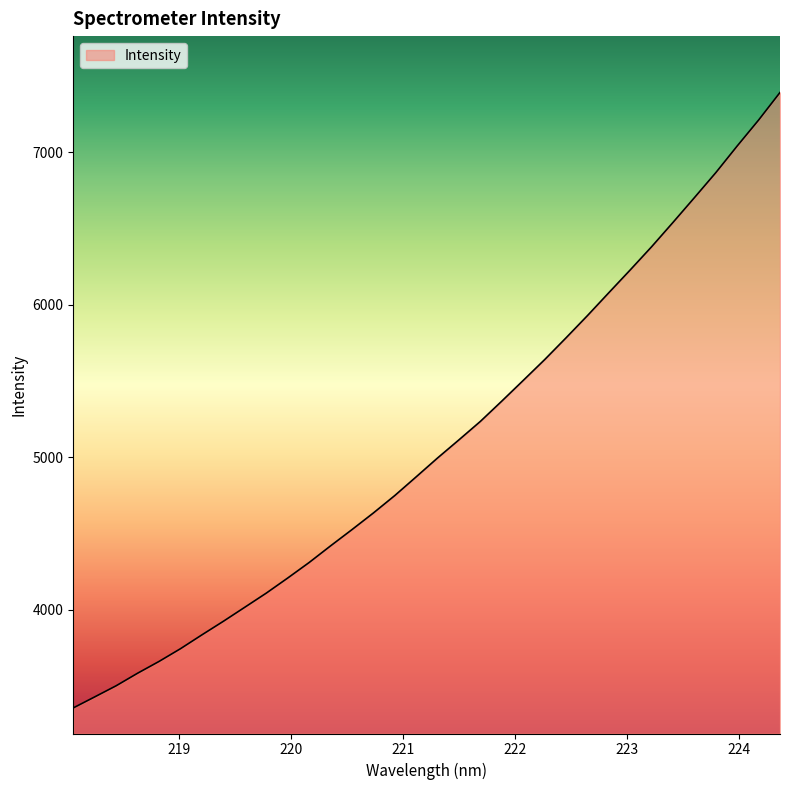

Count the number of data series in this chart.

1